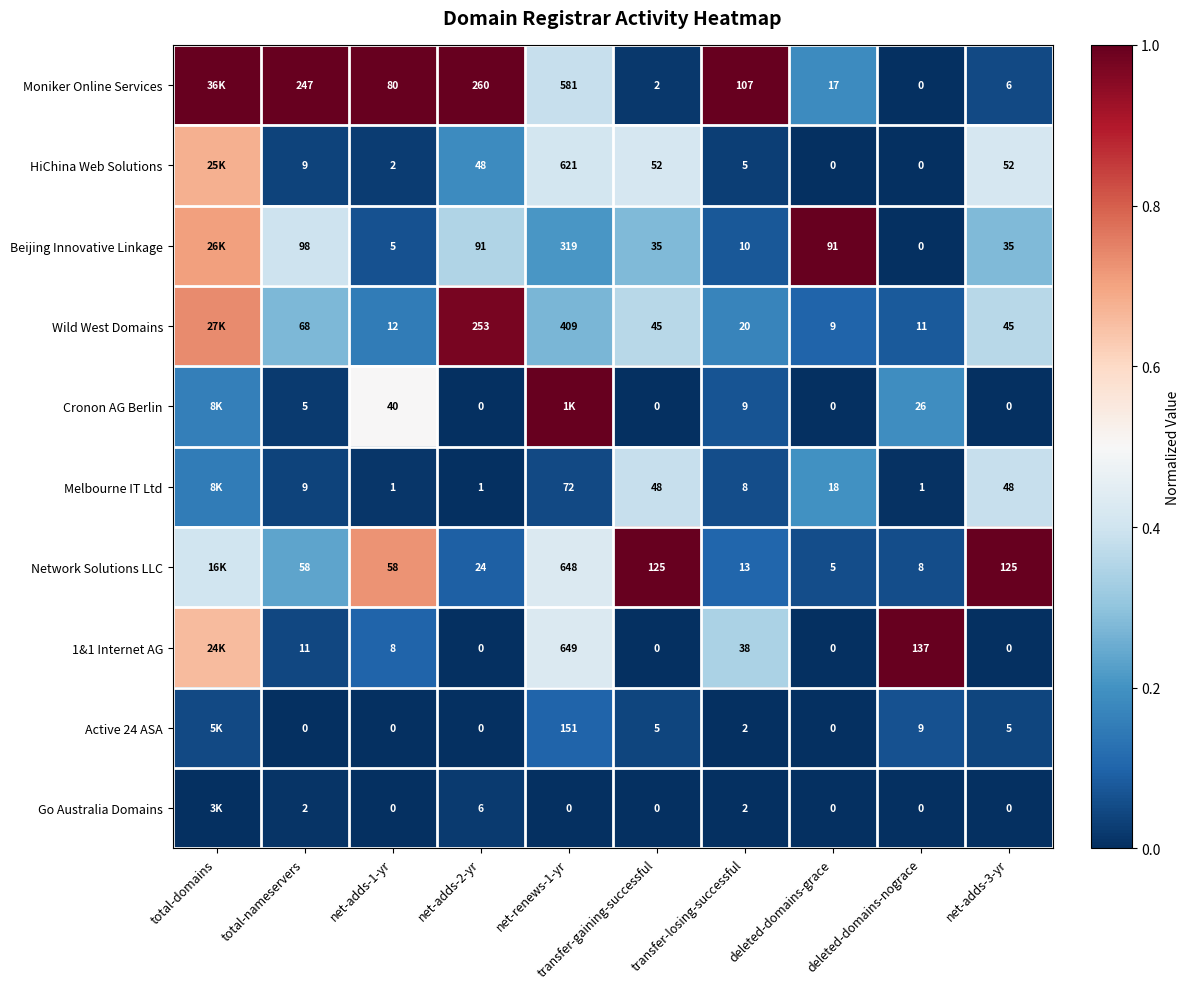

Between total-nameservers and net-adds-2-yr, which series saw the biggest shift?

Wild West Domains